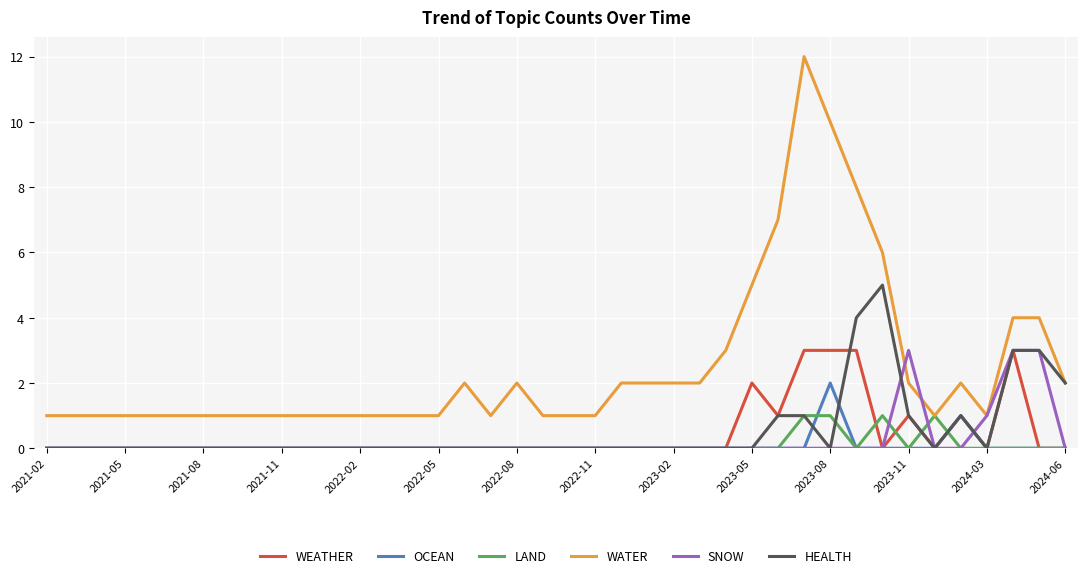

True or false: WEATHER and WATER intersect in this chart.

False